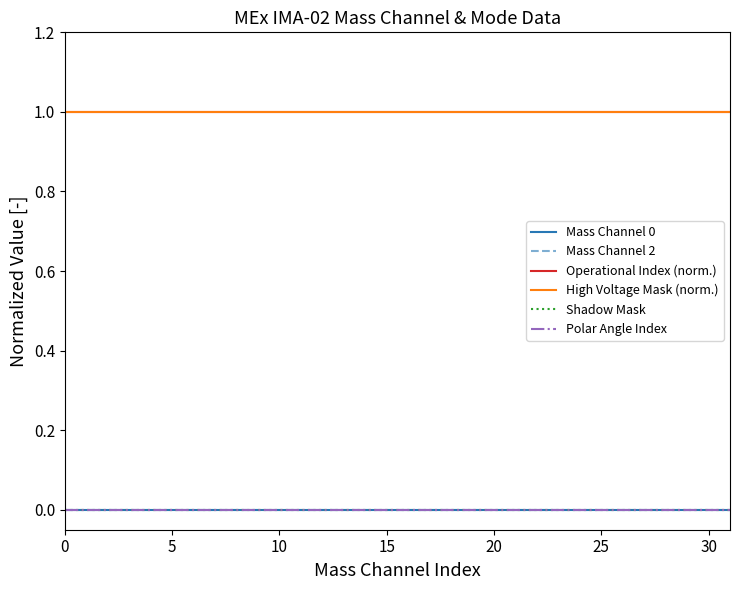

Does the chart have visible grid lines?

No